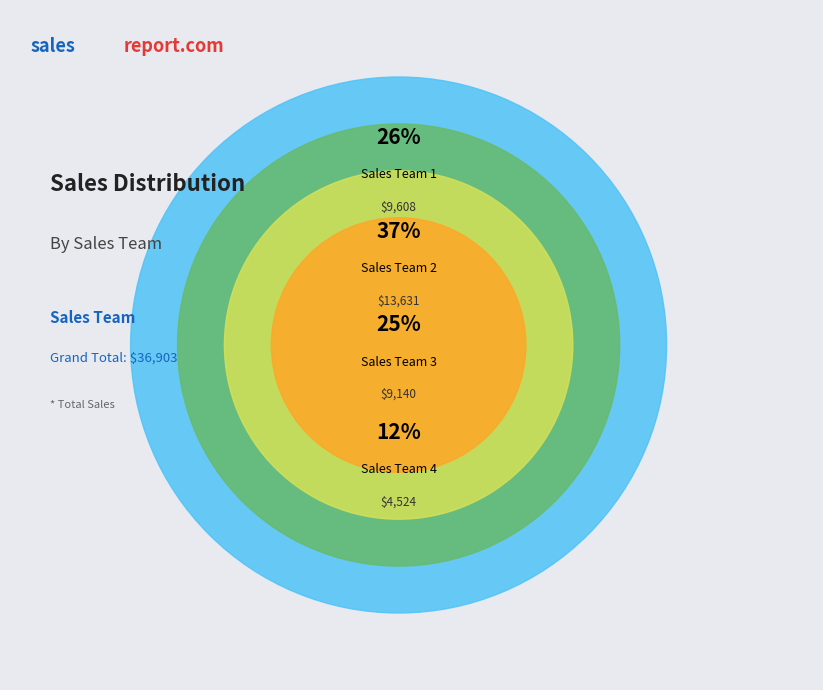

The Sales Team 3 slice represents 25% of the pie. True or false?

True